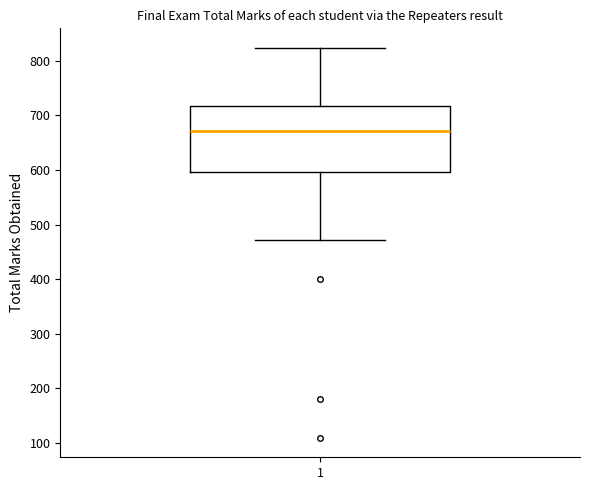

Read this box plot against the y-axis: the position of the median line, the range covered by the box, and the ends of both whiskers. The values are not printed on the chart, so give them approximately, as read against the axis.

median 670, box 600 to 720, whiskers 470 to 820